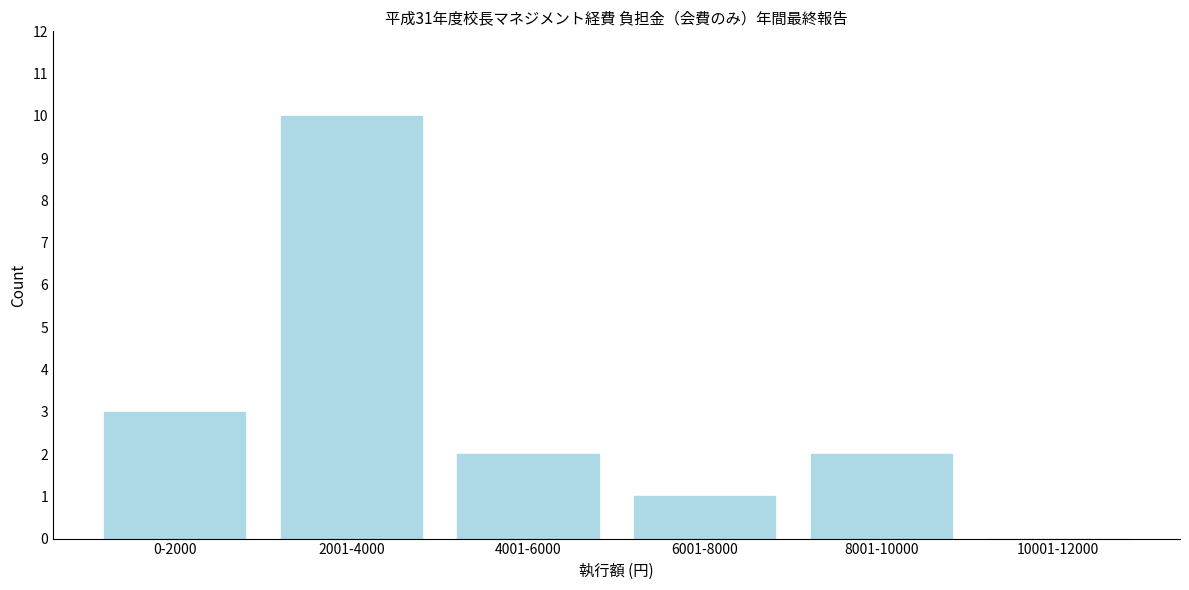

Reading right to left, what are all the values shown in this chart?

10001-12000=0	8001-10000=2	6001-8000=1	4001-6000=2	2001-4000=10	0-2000=3